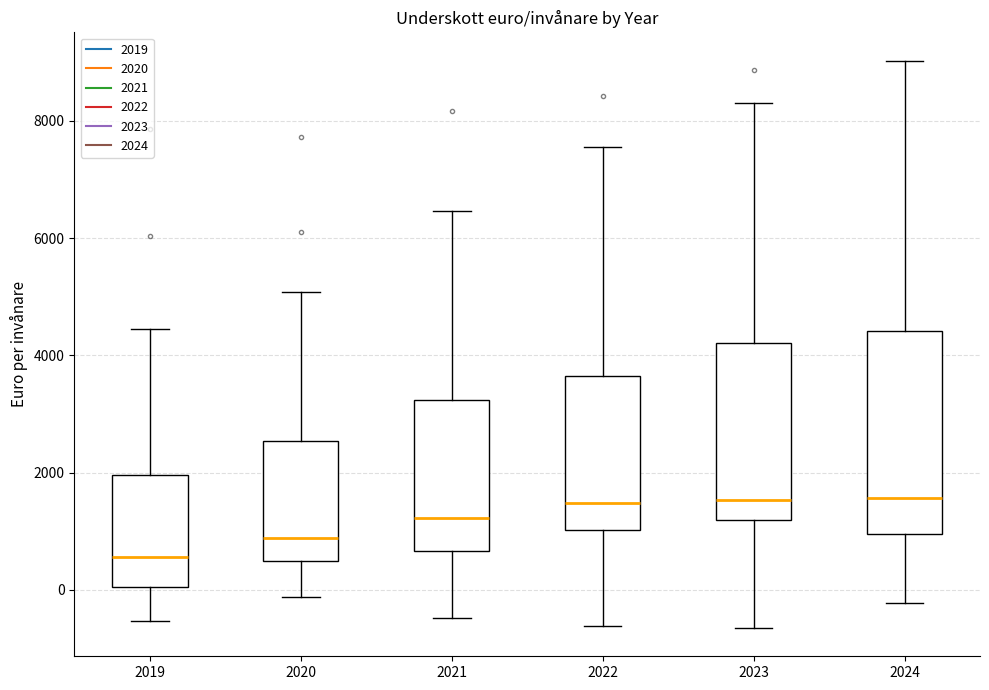

Where does the upper whisker of the box at x = 2020 end on the y-axis? The values are not printed on the chart, so give them approximately, as read against the axis.

5000